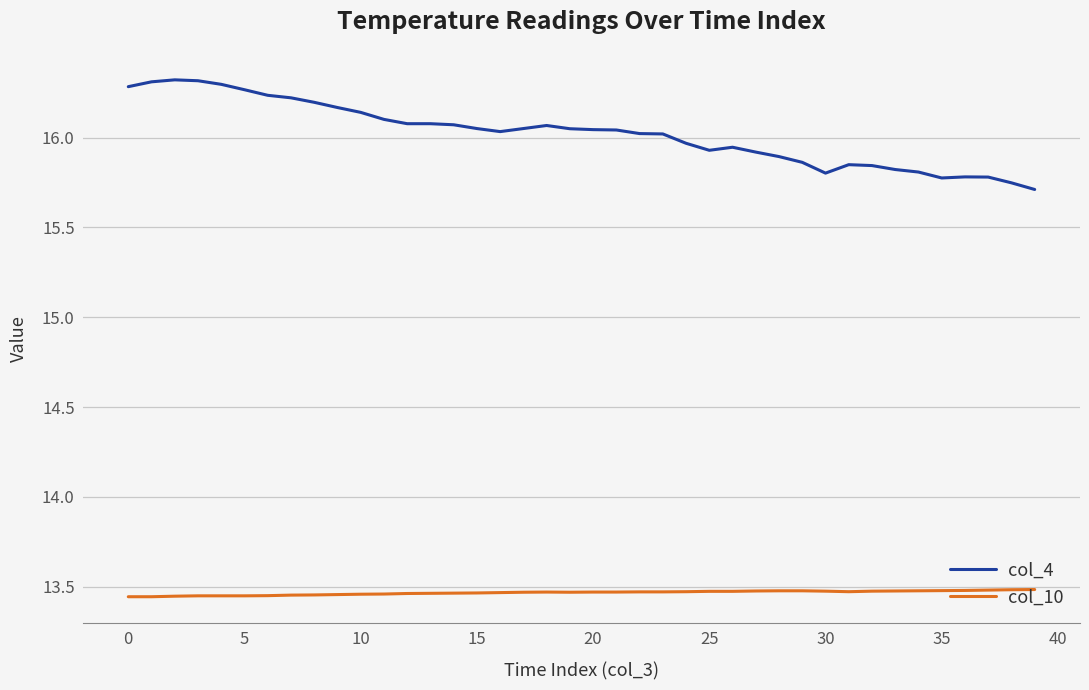

Rank the series by their average value, from lowest to highest.

col_10, col_4